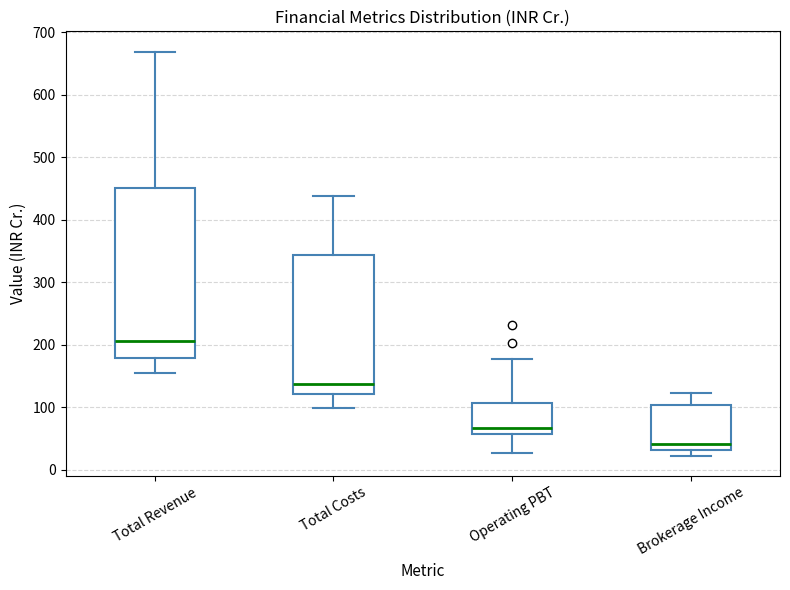

Reading left to right, read every box against the y-axis: the position of its median line, the range the box covers, and the ends of its whiskers. The values are not printed on the chart, so give them approximately, as read against the axis.

Total Revenue: median 210, box 180 to 450, whiskers 150 to 670
Total Costs: median 140, box 120 to 340, whiskers 100 to 440
Operating PBT: median 70, box 60 to 110, whiskers 30 to 180
Brokerage Income: median 40, box 30 to 100, whiskers 20 to 120